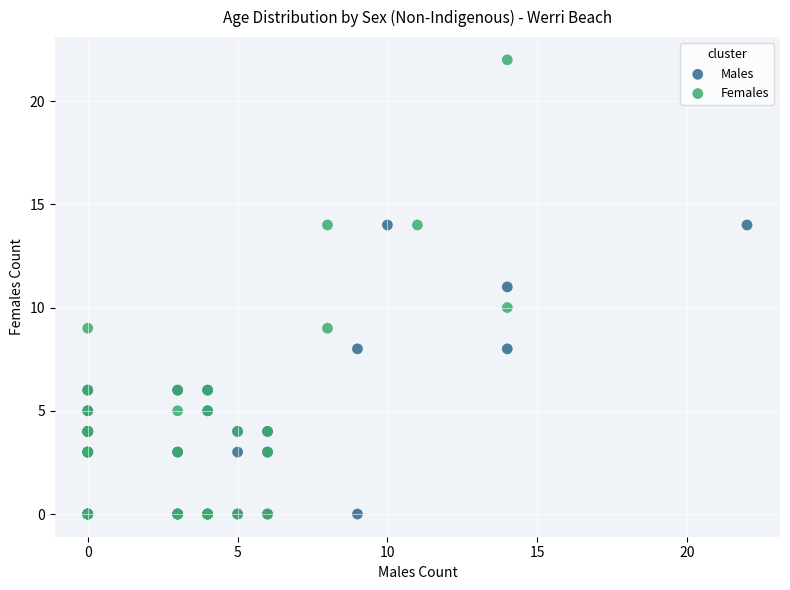

Which series contains the highest Y value?

Females